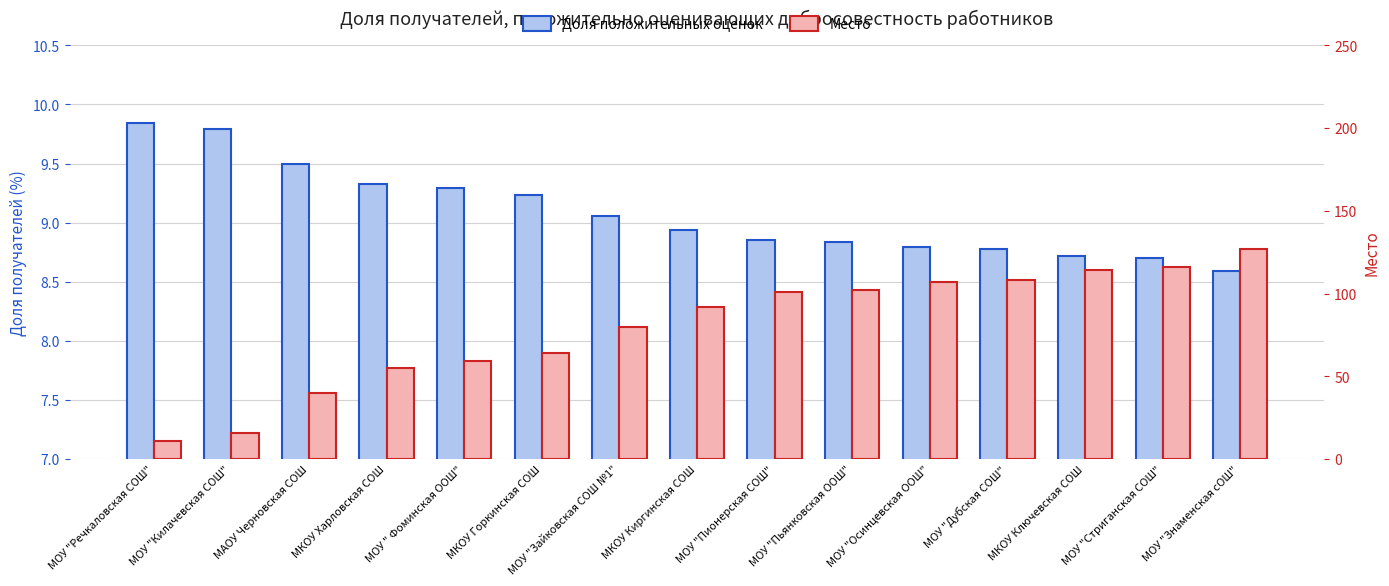

What is the difference between the maximum and minimum values in the Место series?

116.0